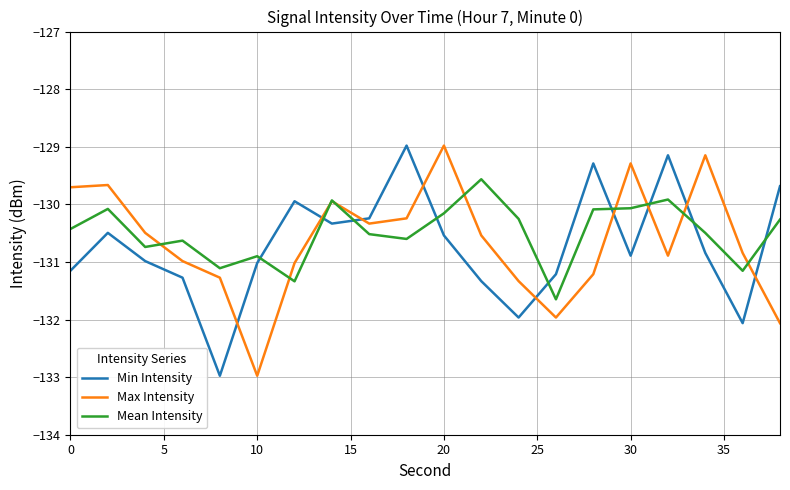

How many times do Min Intensity and Max Intensity cross each other?

9